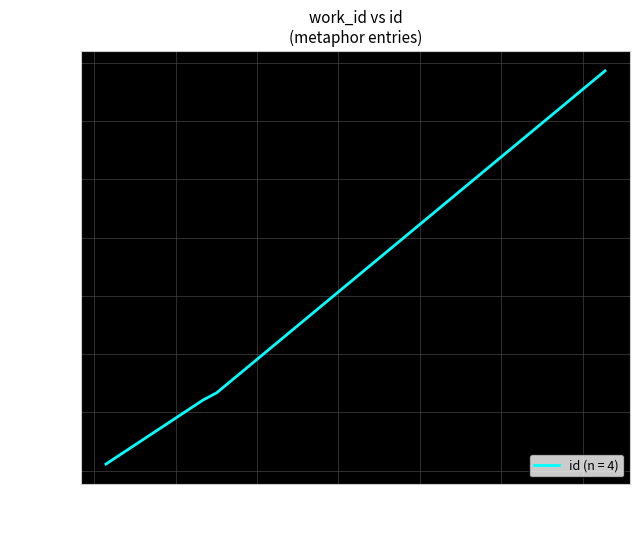

True or false: the data has more than 2 interior local peaks.

False